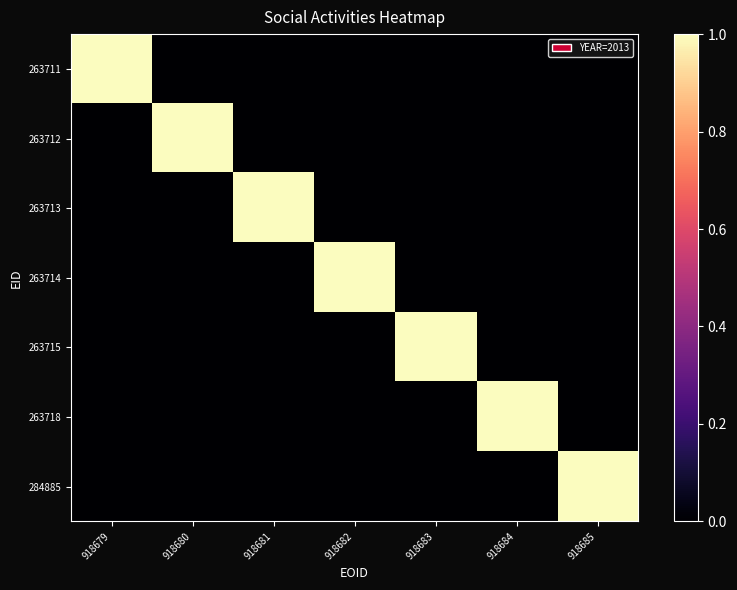

Which series has the largest total across all categories?

263711